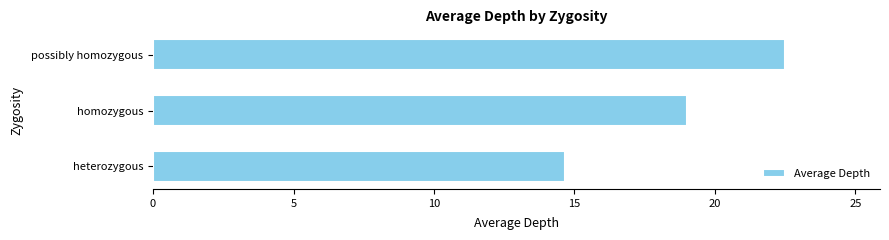

What is the average value?

18.7